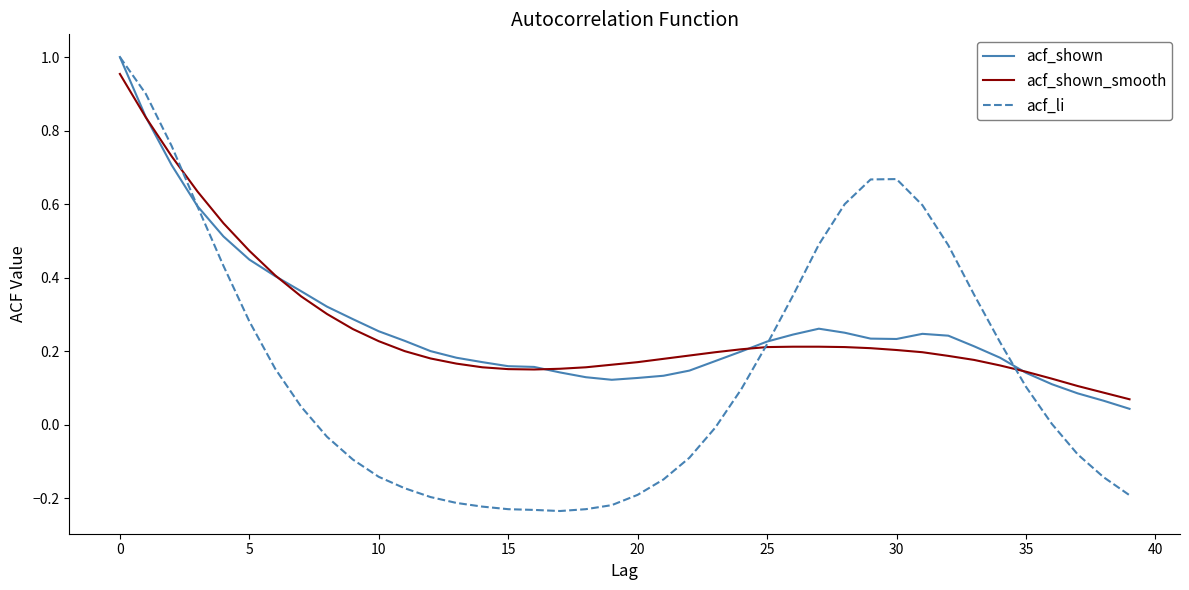

Which series has the widest spread of values?

acf_li